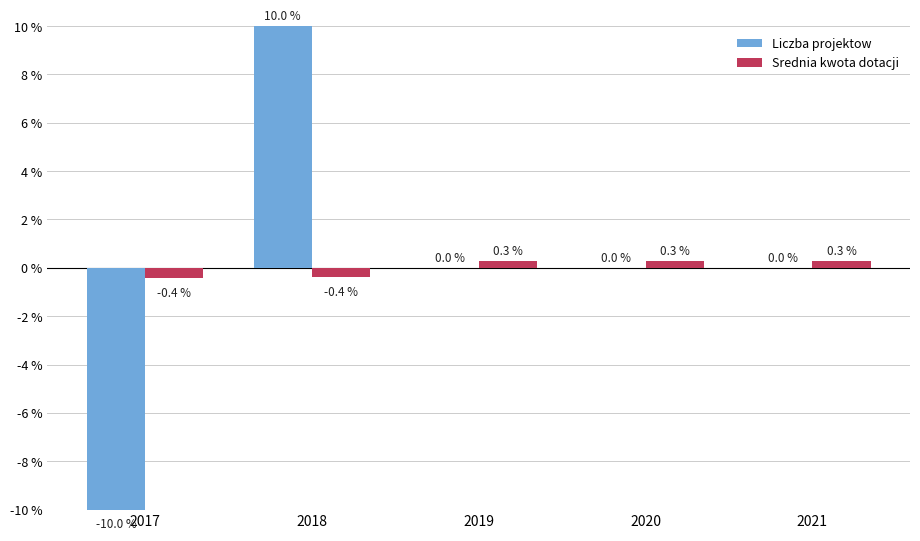

Count the number of categories in the chart.

5